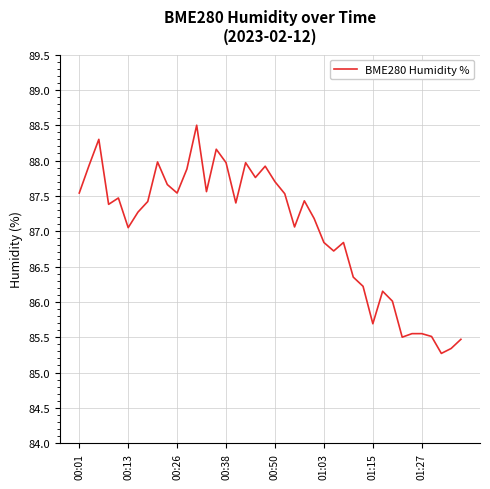

What is the smallest value displayed?

85.3